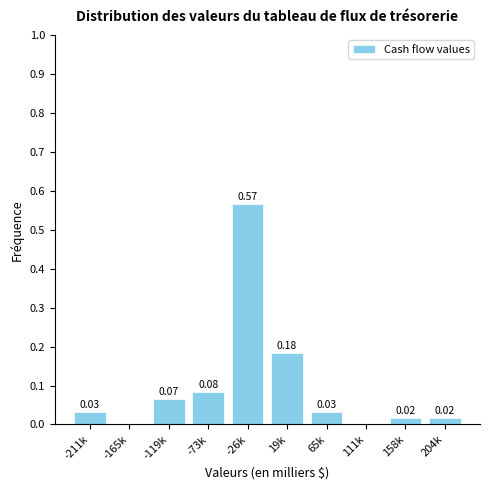

Between -26k and 19k, which is larger?

-26k